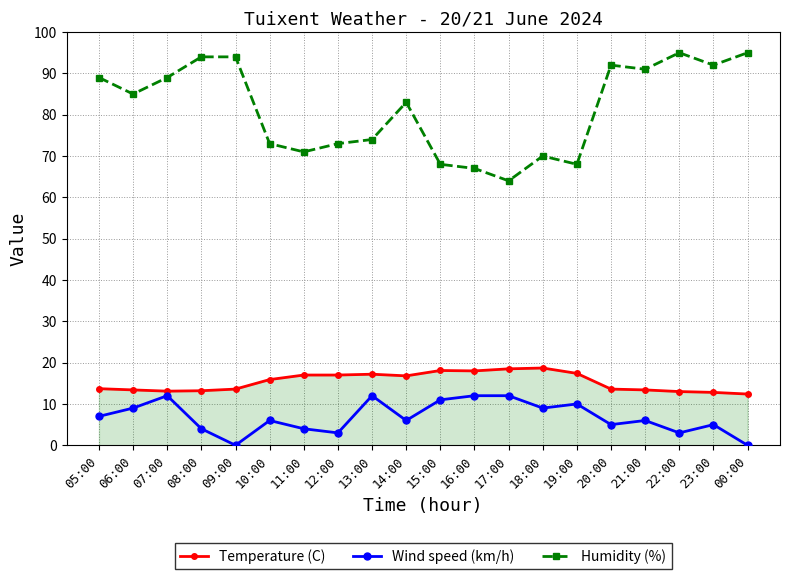

What position from the left is 12:00?

8